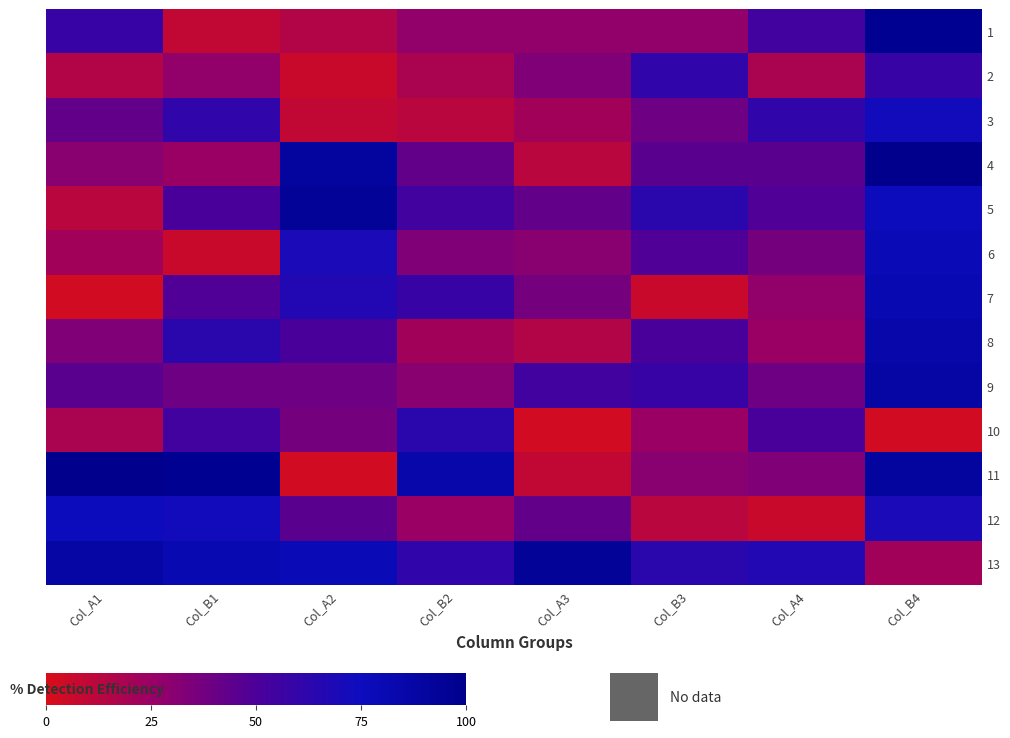

At which category is the sum across all series the highest?

Col_B4